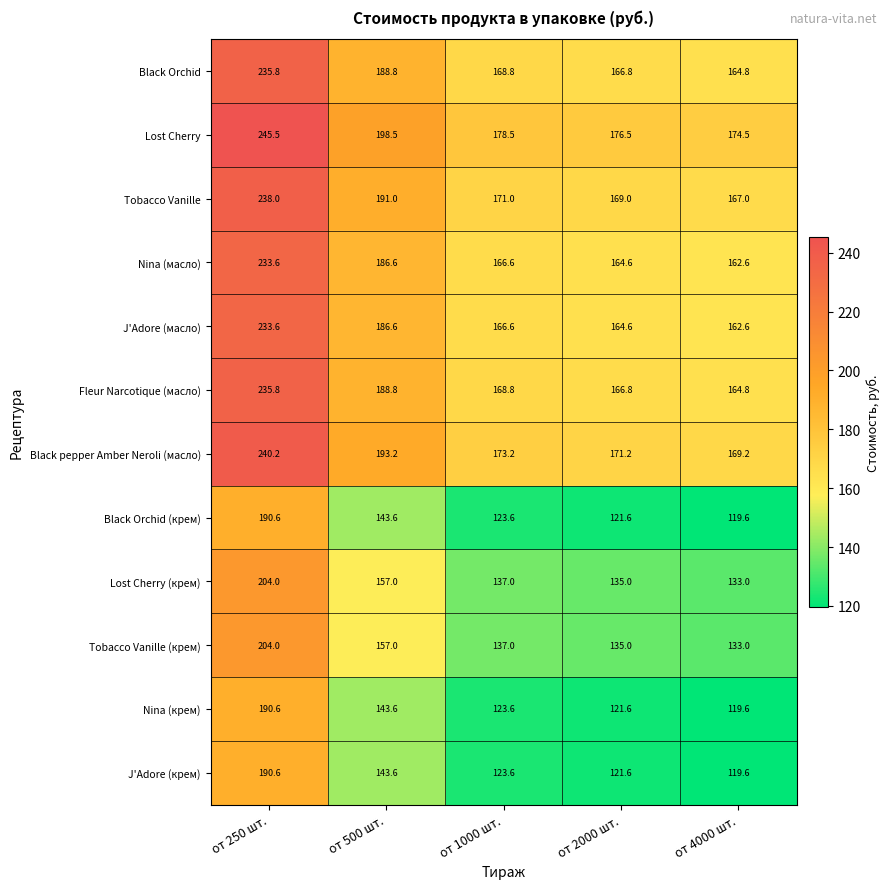

Where is Lost Cherry (крем) nearest to the value 168?

от 500 шт.